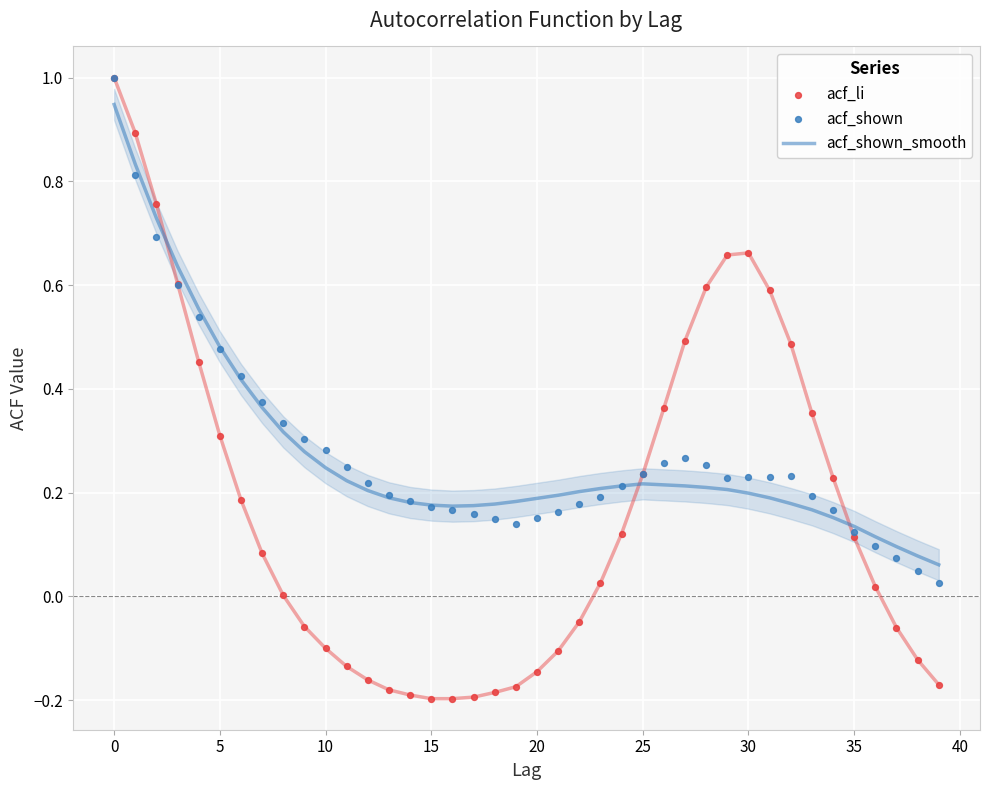

Is the value of acf_shown_smooth at 25 greater than the value of acf_li at 5?

No